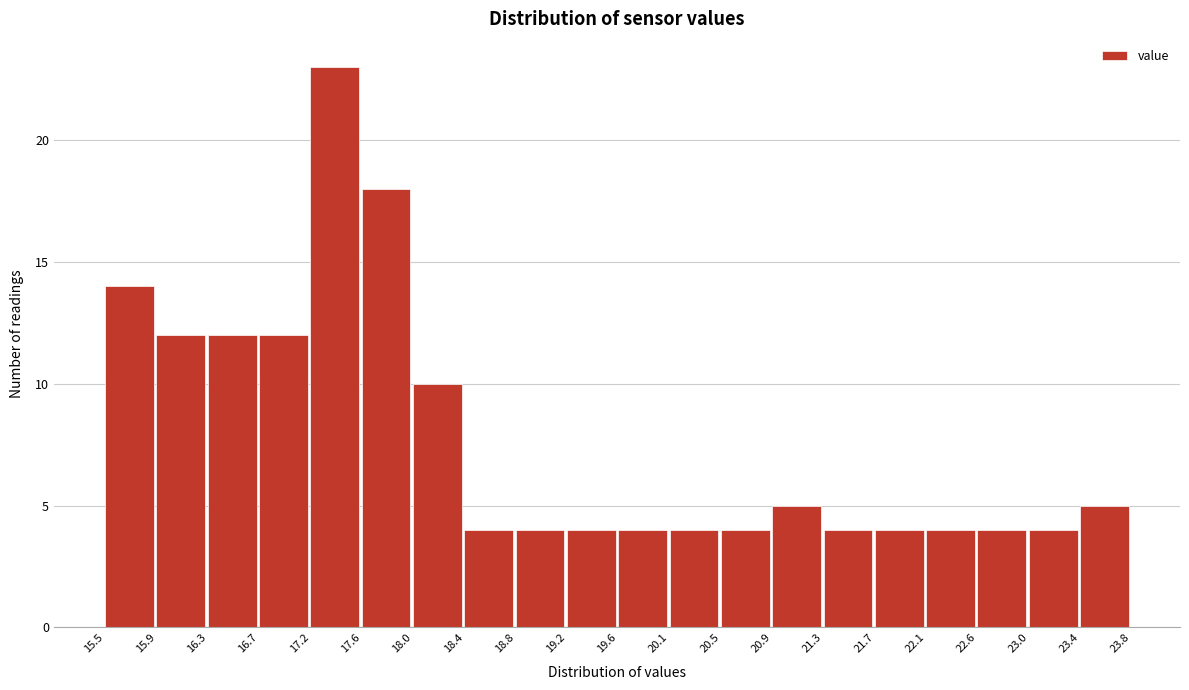

How tall is the bar that spans 18.4 to 18.8 on the x-axis? The values are not printed on the chart, so give them approximately, as read against the axis.

4